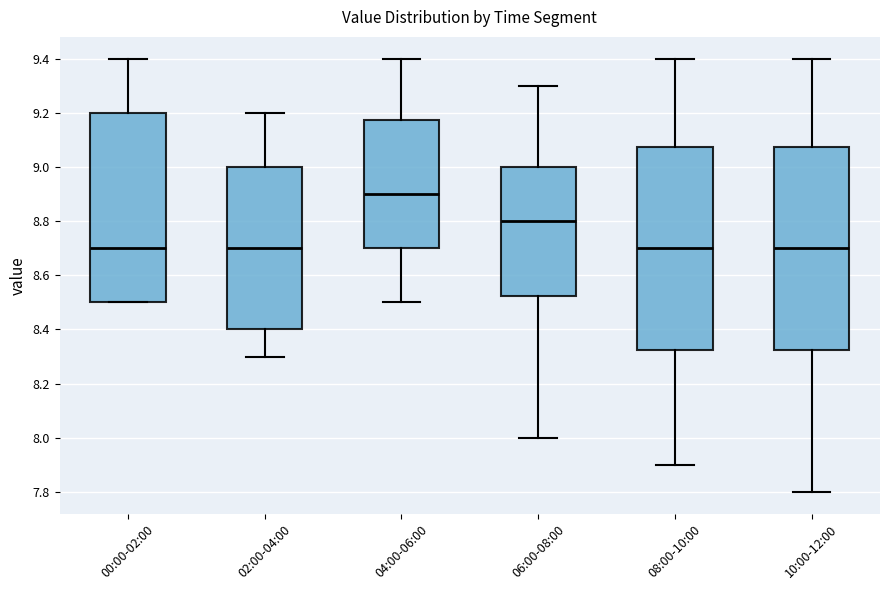

Where is the lower edge of the box for 04:00-06:00 on the y-axis? The values are not printed on the chart, so give them approximately, as read against the axis.

8.70